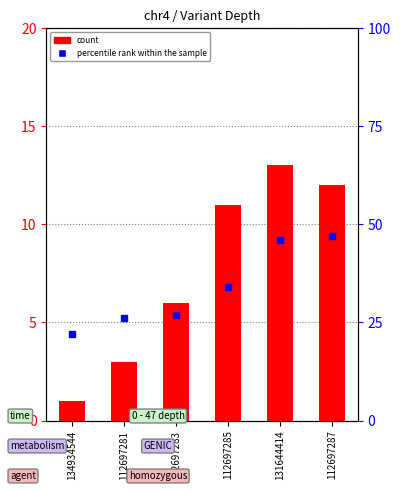

What are all the series names shown in the legend?

count, percentile rank within the sample